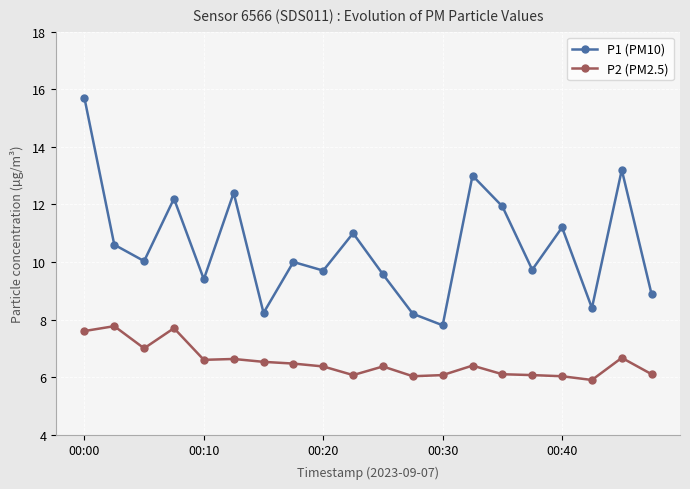

True or false: P2 (PM2.5) and P1 (PM10) intersect in this chart.

False